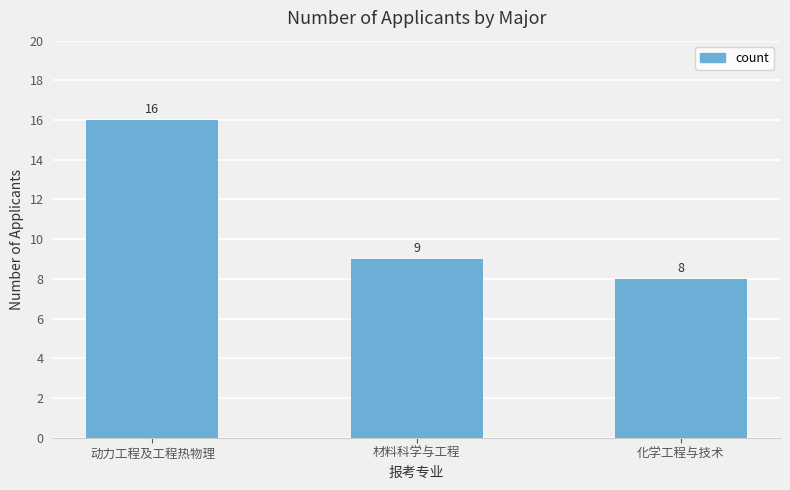

What position from the left is 动力工程及工程热物理?

1